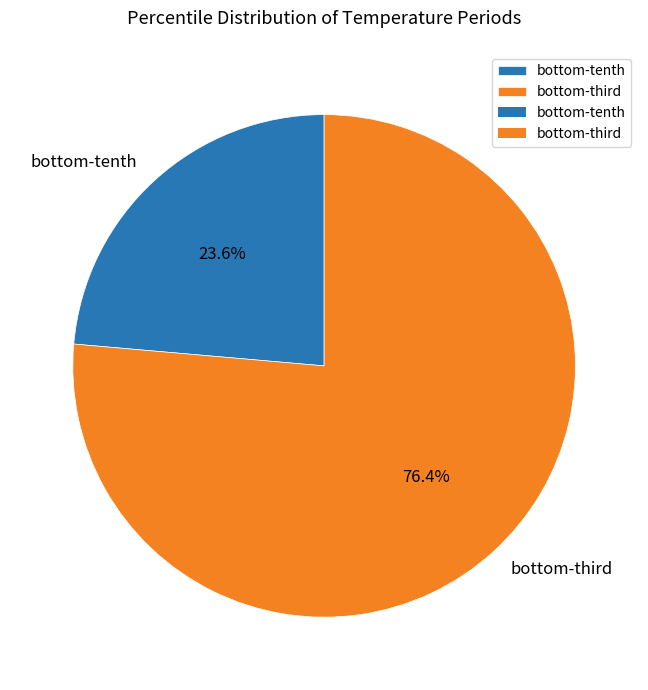

How many segments does this pie chart have?

2